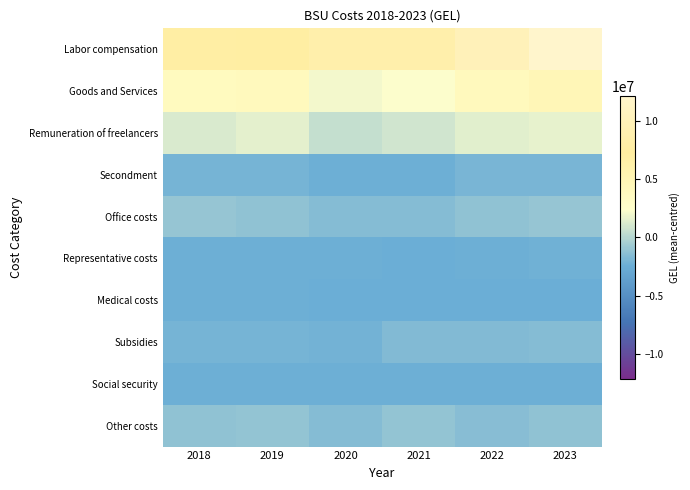

Reading left to right, transcribe all the data shown in this chart.

Labor compensation: 2018=6742019.1	2019=6901785.5	2020=8491854.9	2021=8477092.2	2022=9966629.8	2023=12138140.5
Goods and Services: 2018=3752919.5	2019=4019361.7	2020=2063263.9	2021=2295291.0	2022=4045552.7	2023=4686643.9
Remuneration of freelancers: 2018=1211744.6	2019=1572130.3	2020=542038.5	2021=873643.4	2022=1478660.9	2023=1668623.7
Secondment: 2018=-2054480.7	2019=-2027278.3	2020=-2369601.4	2021=-2327083.5	2022=-1936624.7	2023=-1931742.9
Office costs: 2018=-978084.5	2019=-1169285.8	2020=-1554124.3	2021=-1554155.2	2022=-1151471.1	2023=-958504.7
Representative costs: 2018=-2316822.4	2019=-2277185.2	2020=-2364419.9	2021=-2373691.0	2022=-2286017.9	2023=-2210345.3
Medical costs: 2018=-2365148.0	2019=-2363327.1	2020=-2387894.9	2021=-2392660.5	2022=-2372529.8	2023=-2381487.2
Subsidies: 2018=-2048751.5	2019=-2057399.0	2020=-2161384.4	2021=-1676535.3	2022=-1615760.9	2023=-1538174.9
Social security: 2018=-2331478.5	2019=-2335982.0	2020=-2343940.9	2021=-2369765.9	2022=-2302254.2	2023=-2331506.3
Other costs: 2018=-1216727.1	2019=-1132155.9	2020=-1541816.3	2021=-1132368.5	2022=-1481200.5	2023=-1206227.6